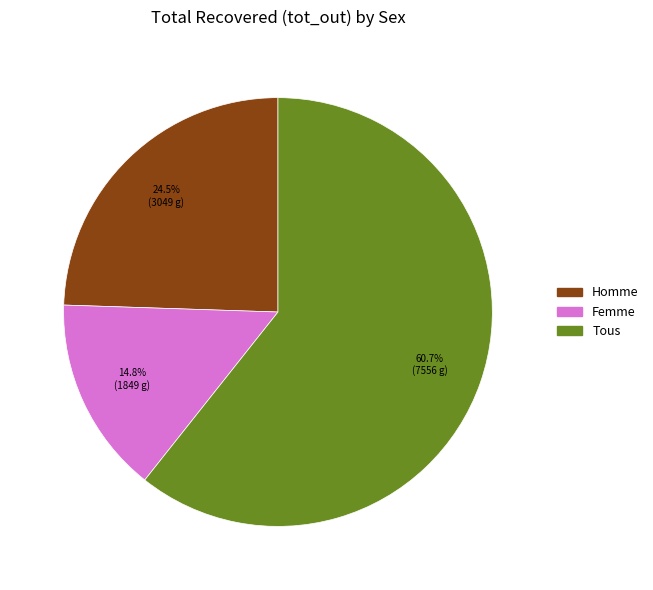

Which has a higher value, Femme or Tous?

Tous